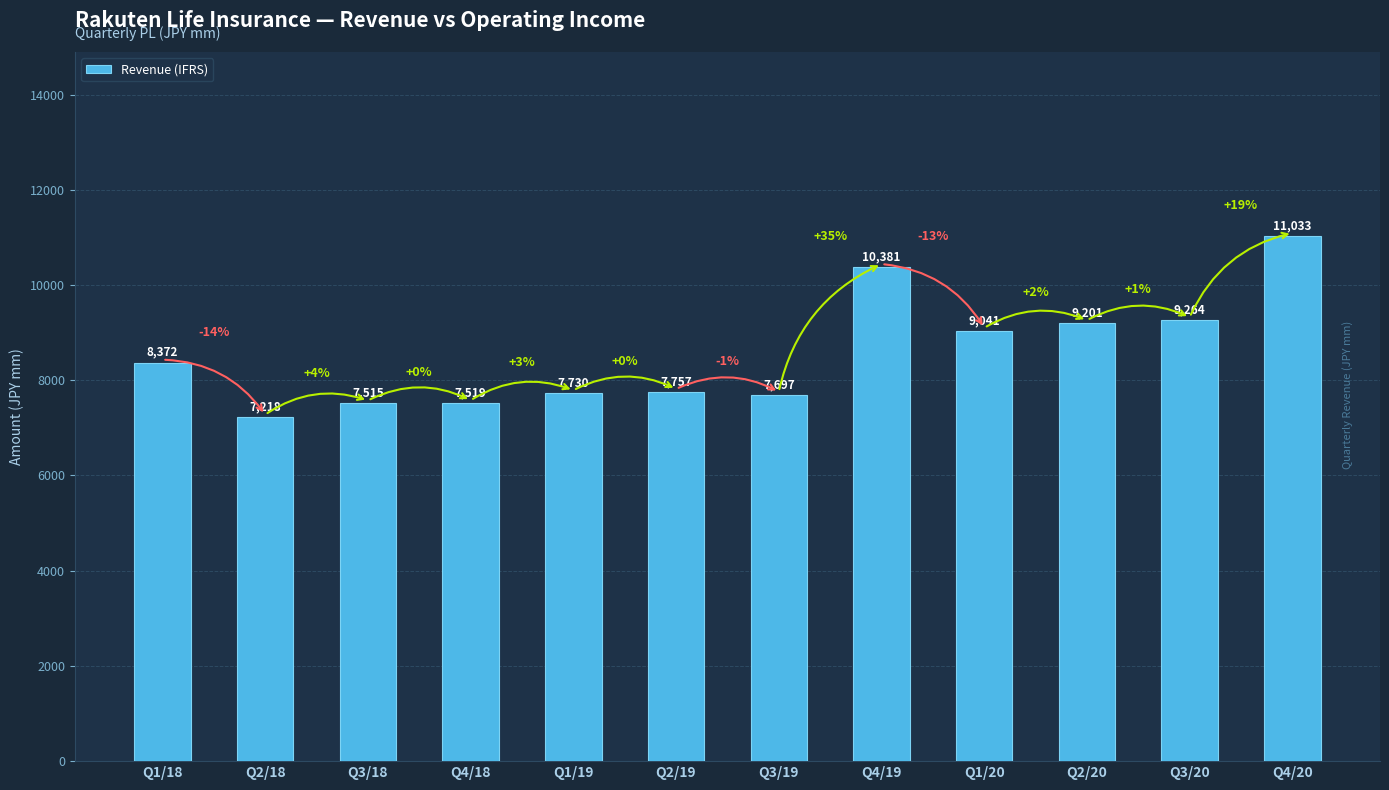

Reading right to left, extract all data points from this chart.

11033	9264	9201	9041	10381	7697	7757	7730	7519	7515	7218	8372